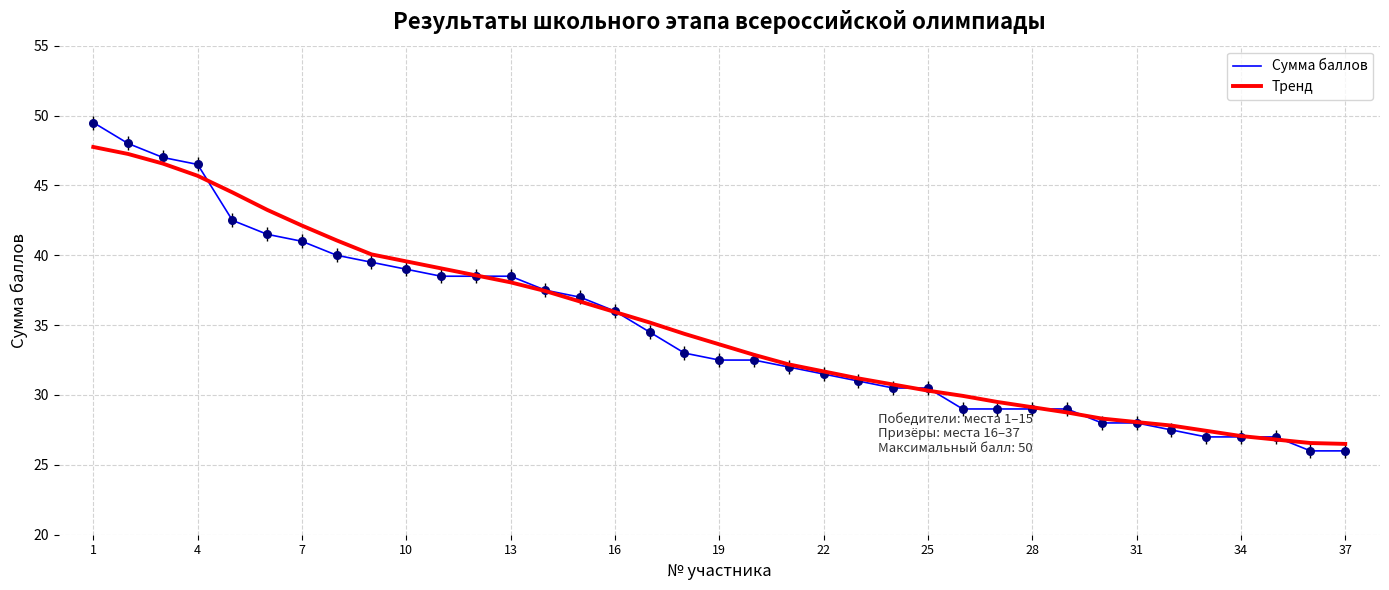

Which series has the widest spread of values?

Сумма баллов